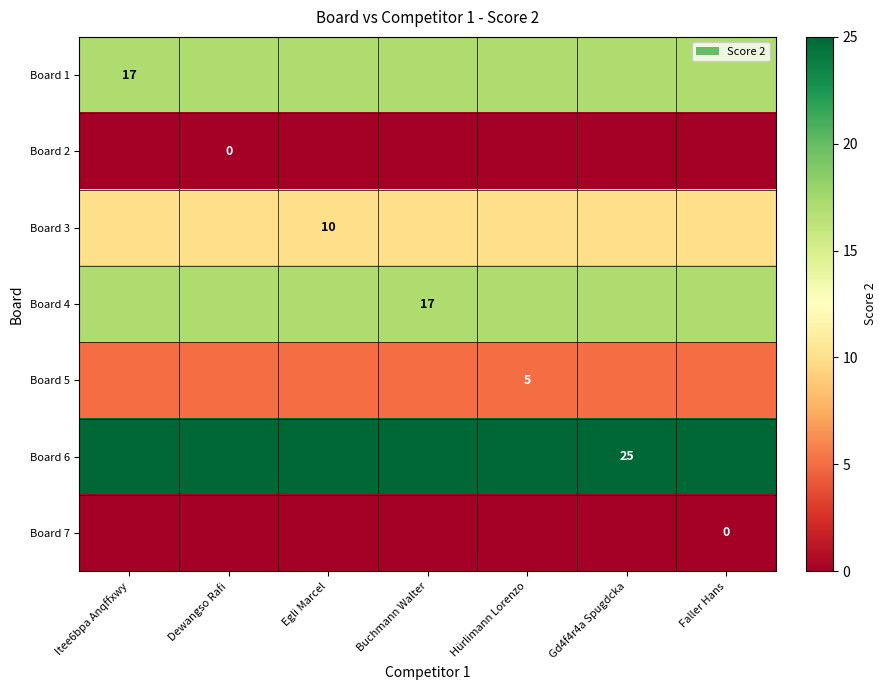

The value of Board 4 at Buchmann Walter is 26. True or false?

False